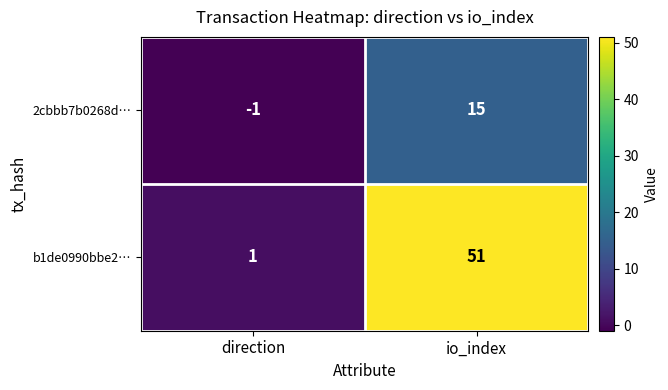

Count the number of data series in this chart.

2